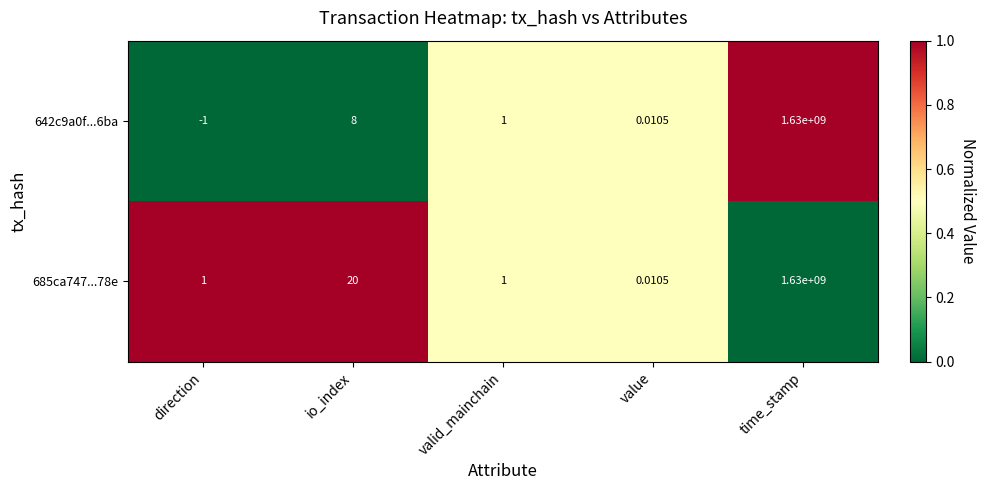

At which label does 642c9a0f...6ba first exceed 1?

io_index